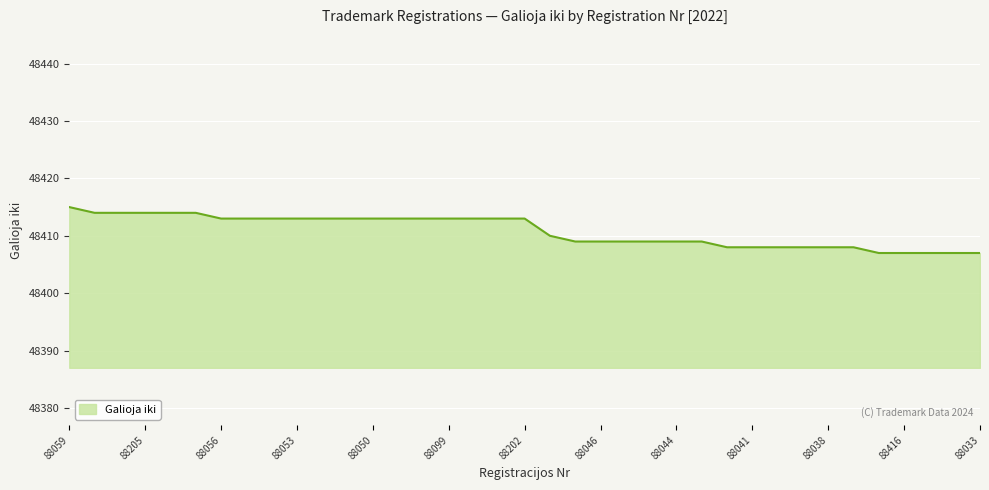

How many values are below 48413?

18